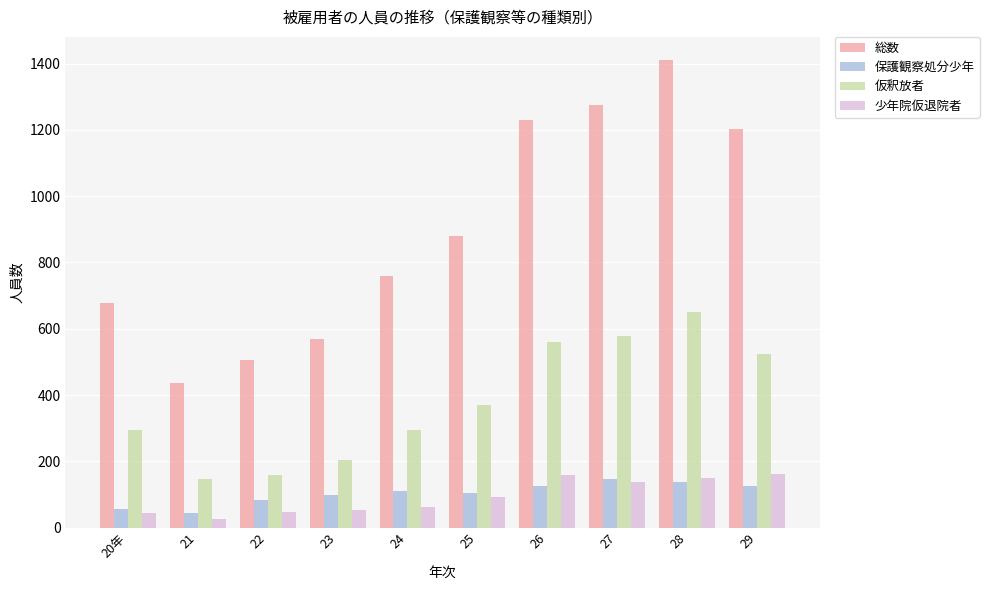

At how many categories does at least one series exceed 1022?

4